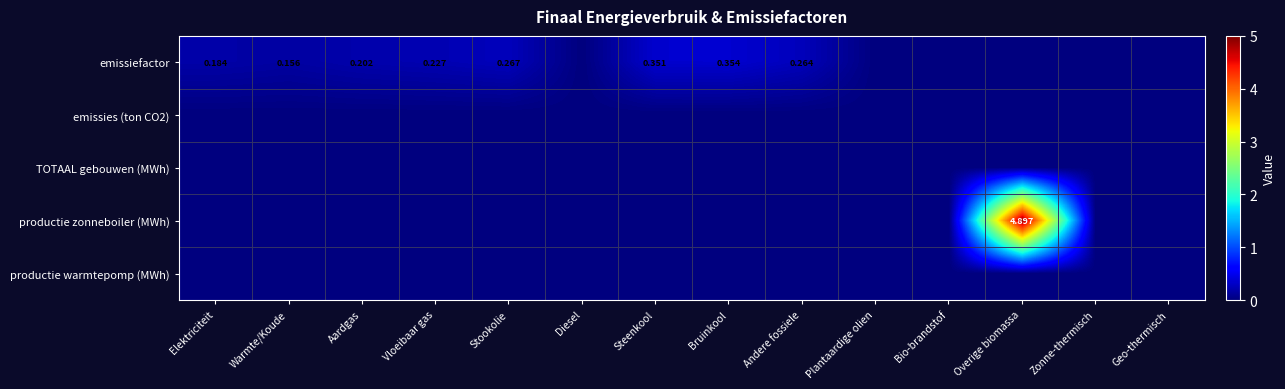

Rank the categories by emissies (ton CO2) value from lowest to highest.

Elektriciteit, Warmte/Koude, Aardgas, Vloeibaar gas, Stookolie, Diesel, Steenkool, Bruinkool, Andere fossiele, Plantaardige olien, Bio-brandstof, Overige biomassa, Zonne-thermisch, Geo-thermisch